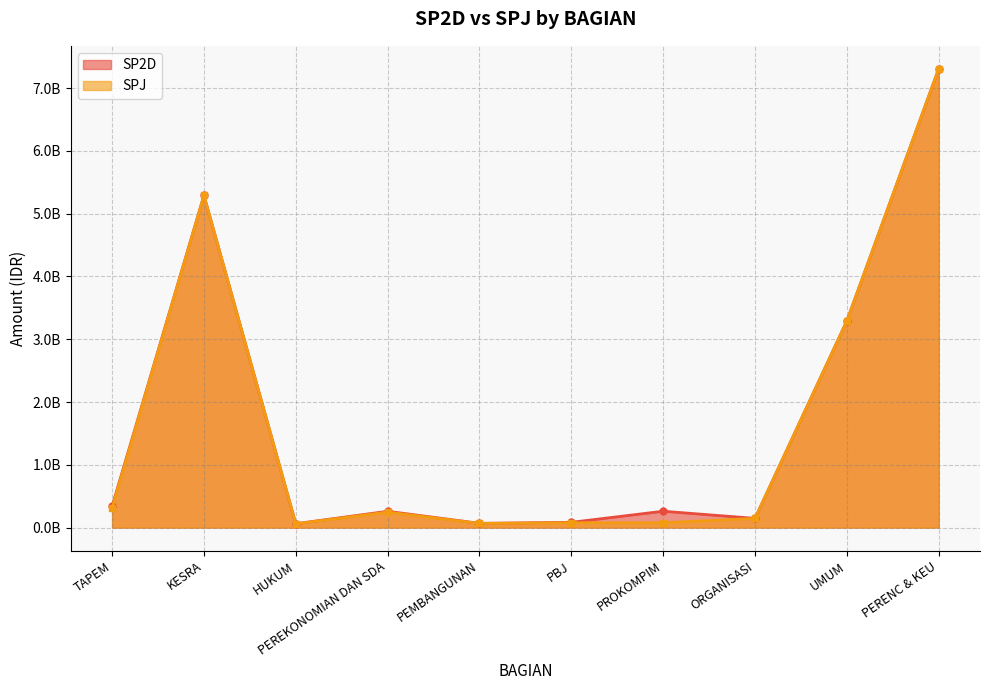

Which series has the largest range (max minus min)?

SPJ